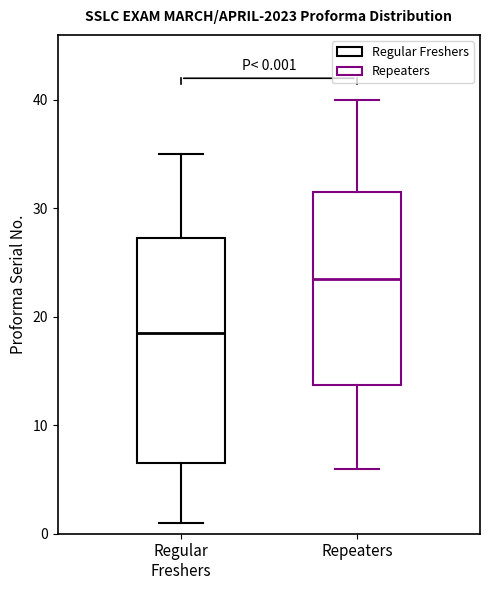

Which box is the tallest, from its lower edge to its upper edge?

Regular Freshers